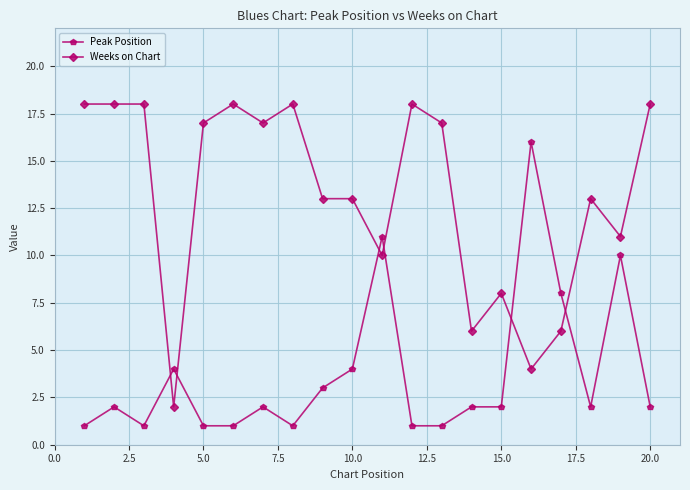

Count the number of data series in this chart.

2